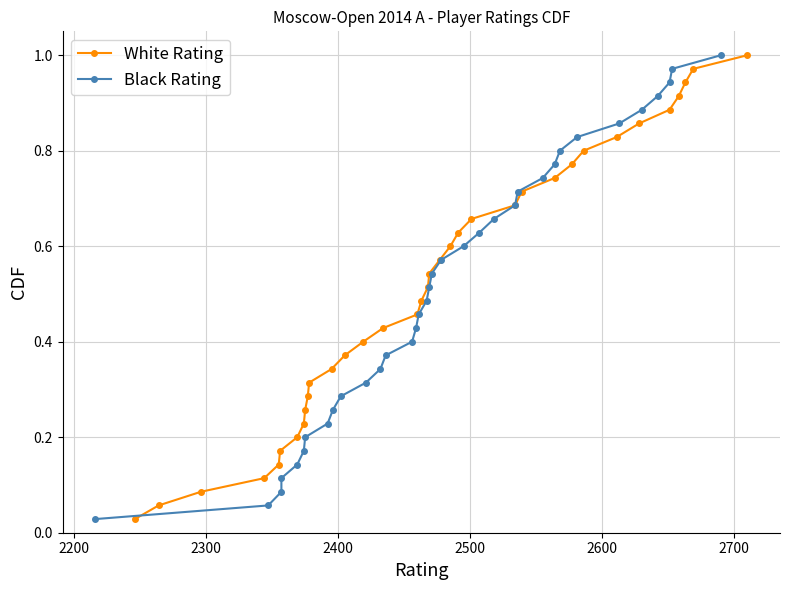

True or false: White Rating has a value of 0.8 at 19.

False